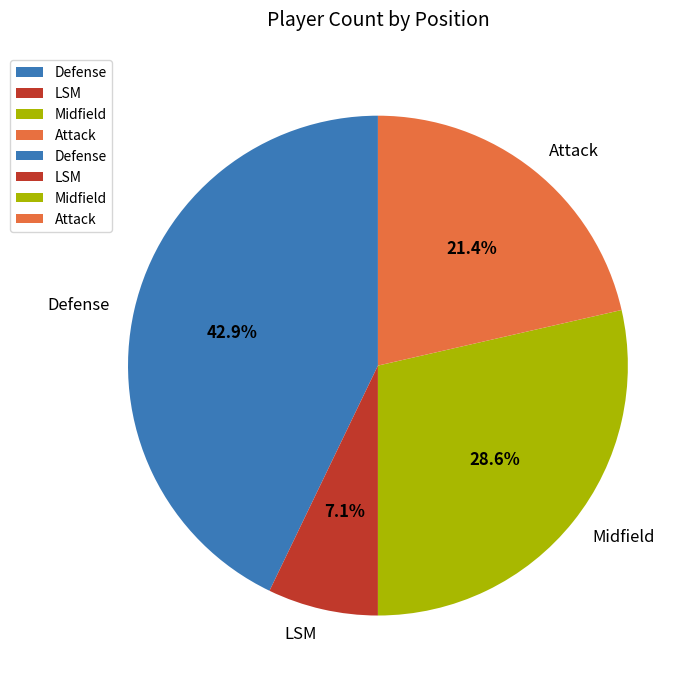

To the nearest percent, what percentage of the pie is Defense?

43%